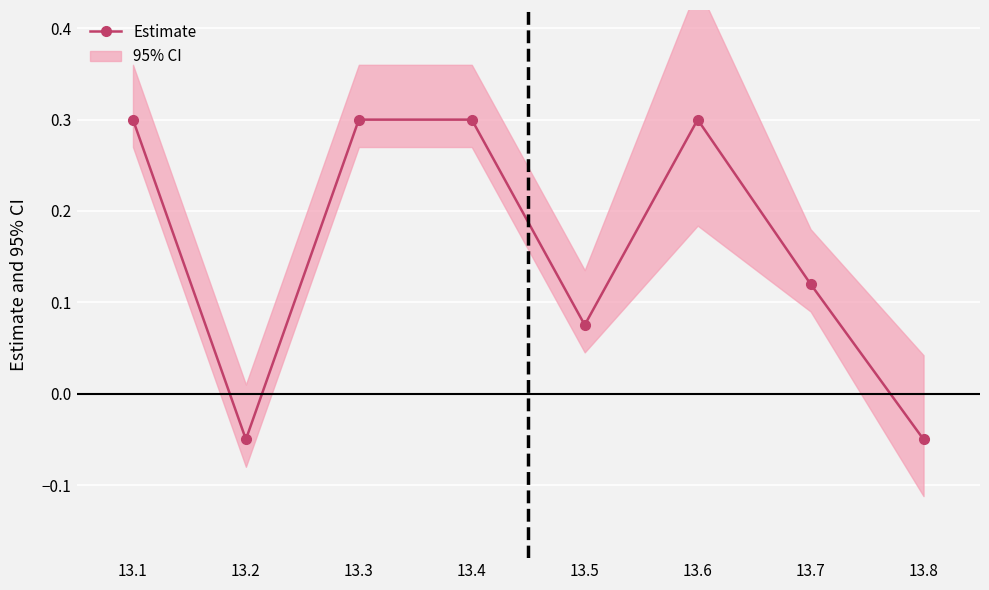

Is it true that the value at 13.2 is -0.0?

False